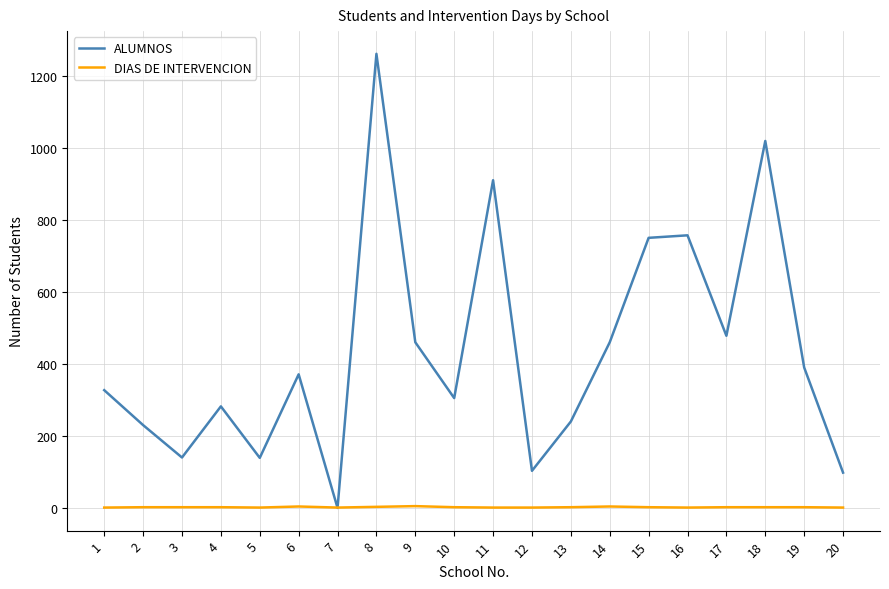

The value of ALUMNOS at 2 is 230. True or false?

True